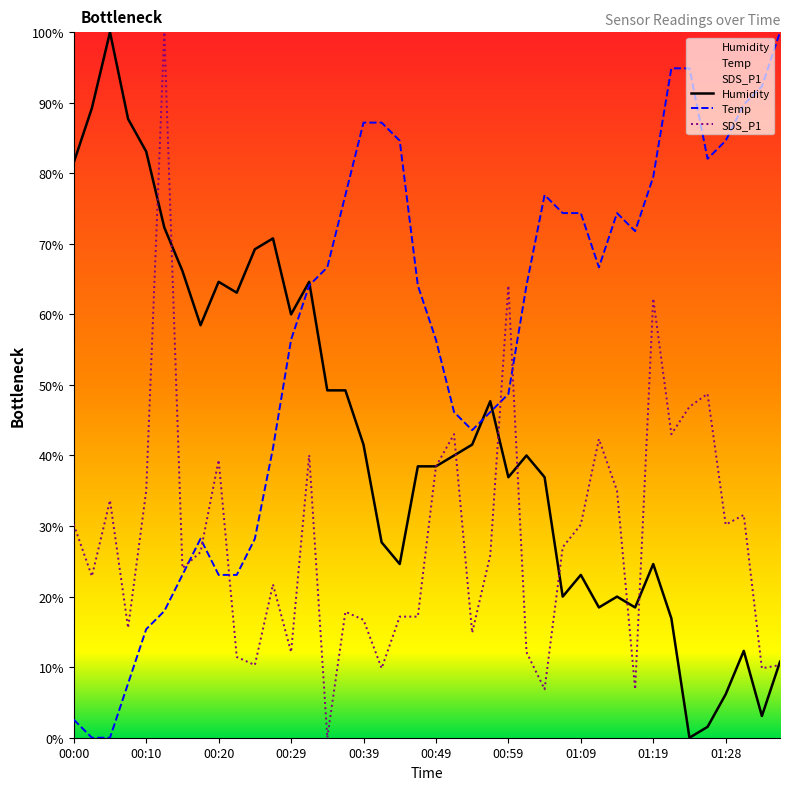

Which series ends up on top after the final intersection of SDS_P1 and Temp?

Temp